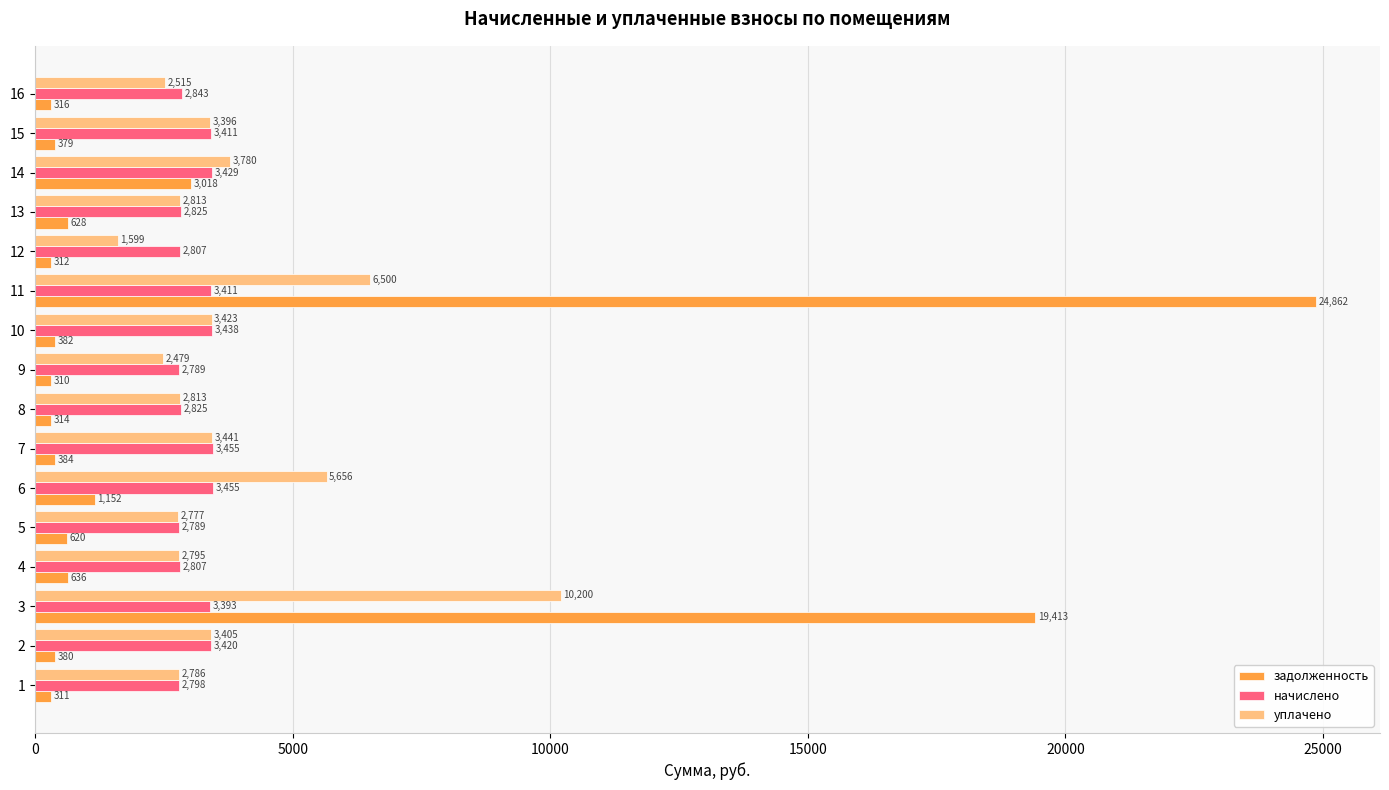

Rank the categories by задолженность value from lowest to highest.

9, 1, 12, 8, 16, 15, 2, 10, 7, 5, 13, 4, 6, 14, 3, 11